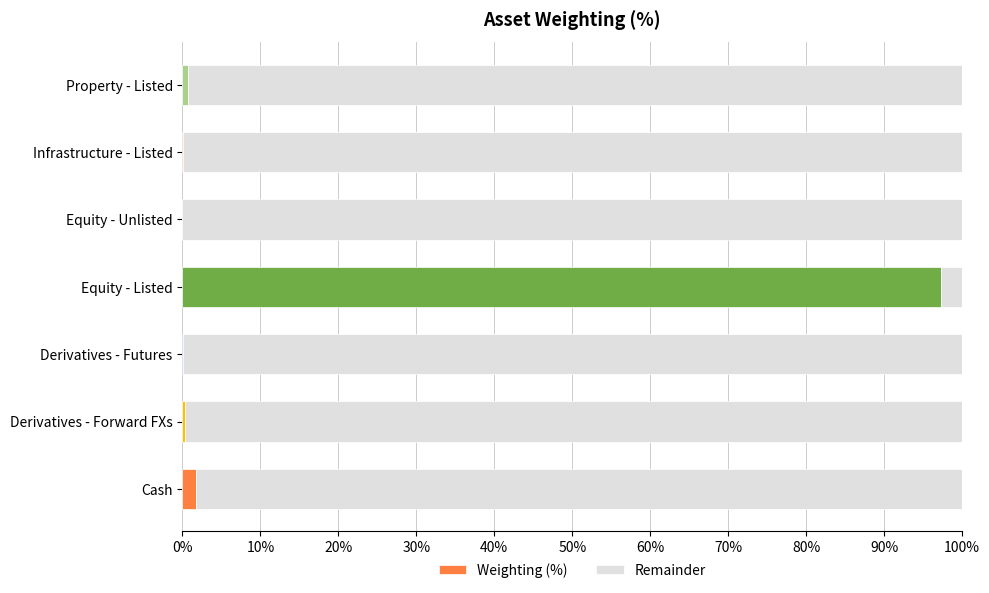

What is the maximum value for Weighting (%)?

97.3